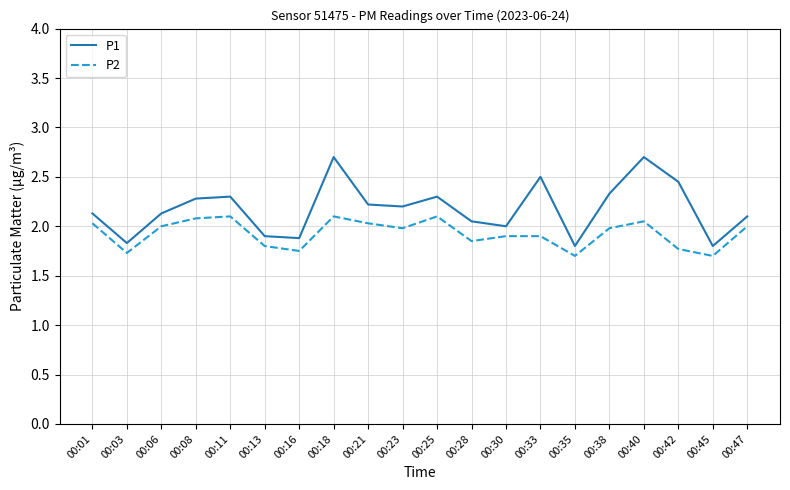

The value of P2 at 00:03 is 3.0. True or false?

False